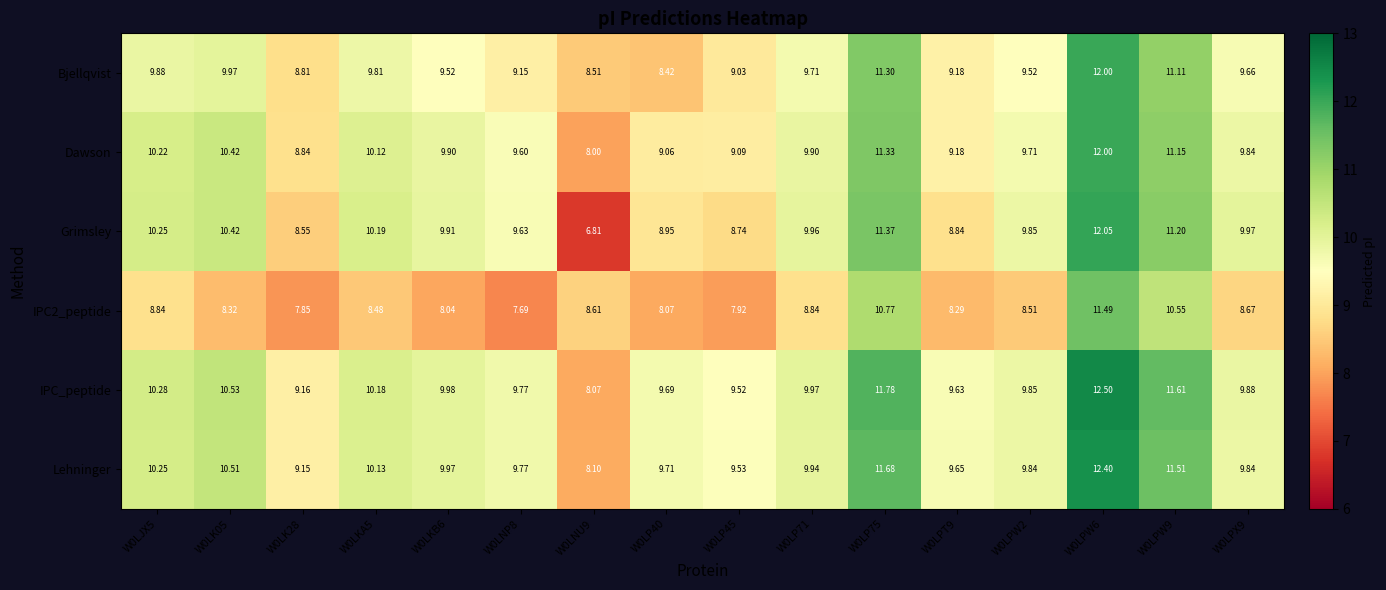

Count the number of categories in the chart.

16